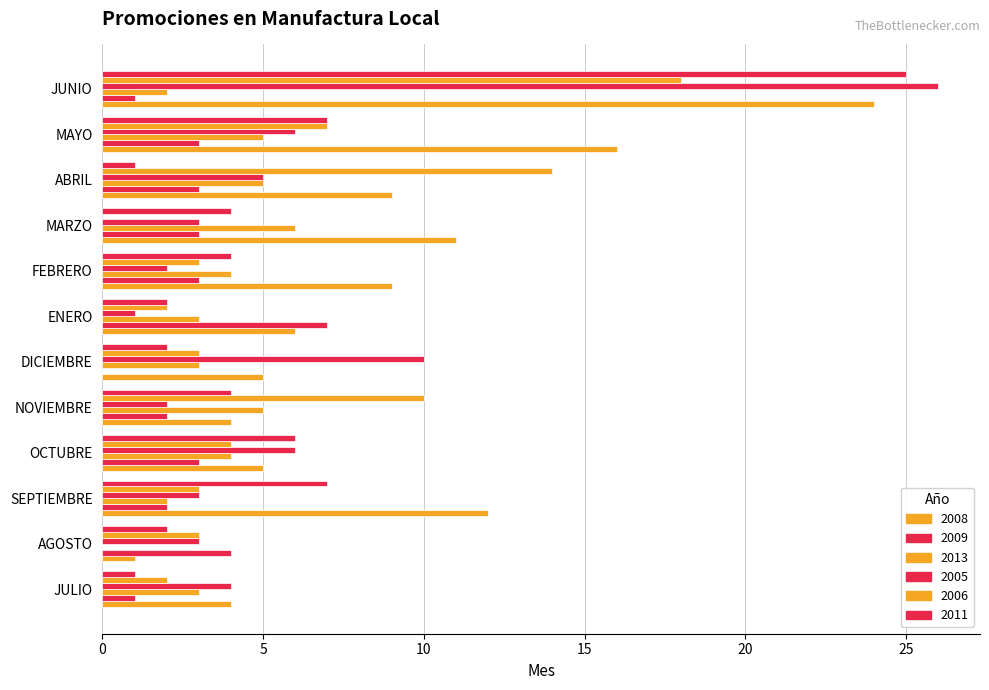

The 2005 series shows 4 at FEBRERO. True or false?

False